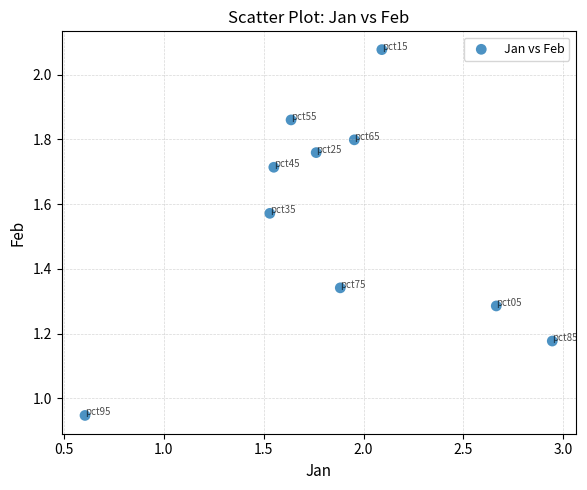

What is the range of Y values (max minus min)?

1.1